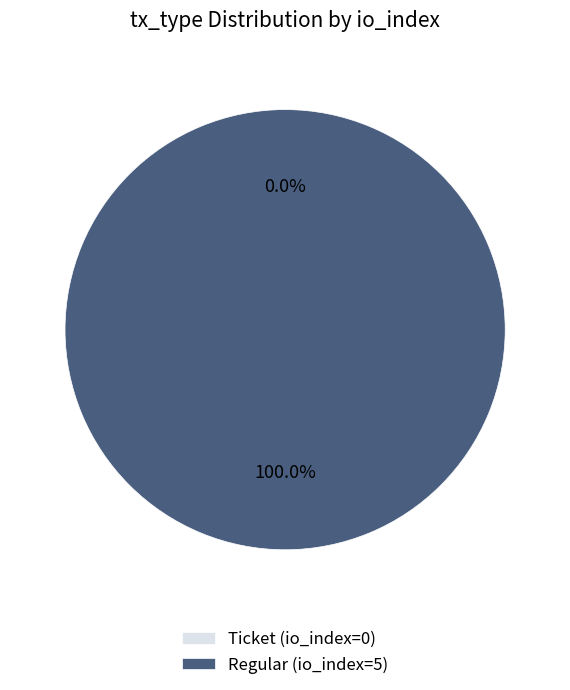

Which category accounts for the majority?

Regular (io_index=5)